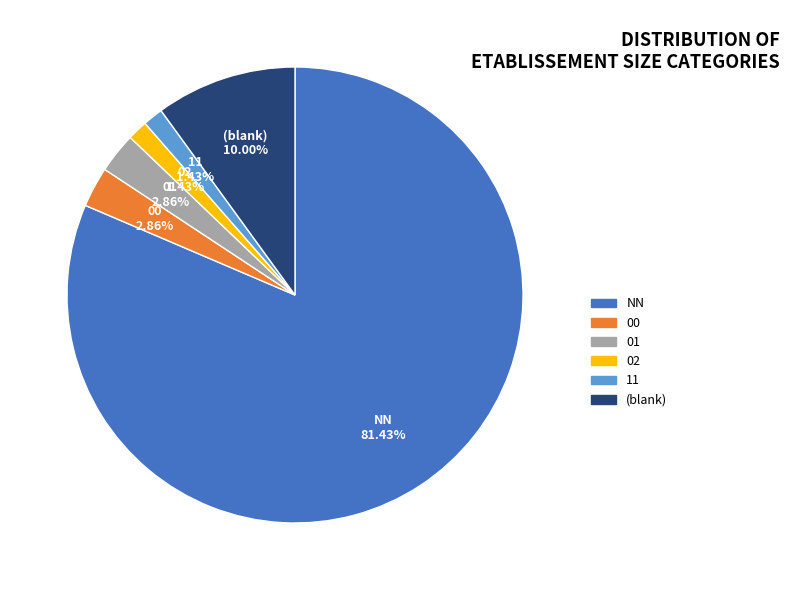

Is there any slice that represents more than half of the pie?

Yes